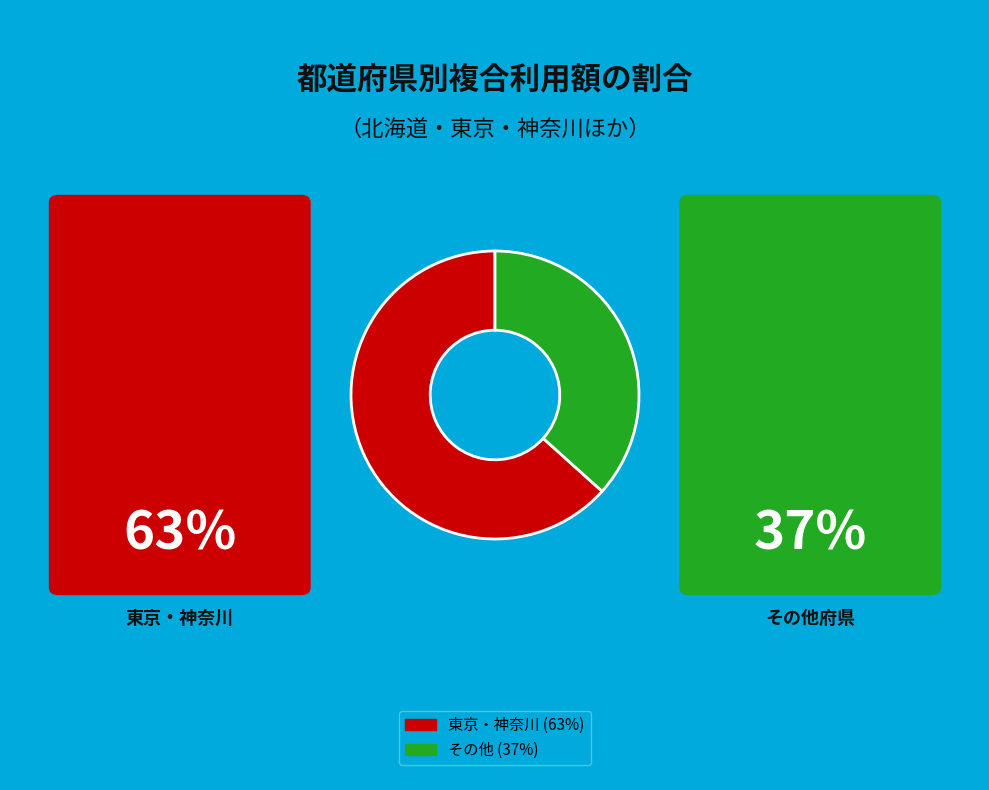

Does any single category account for the majority?

Yes